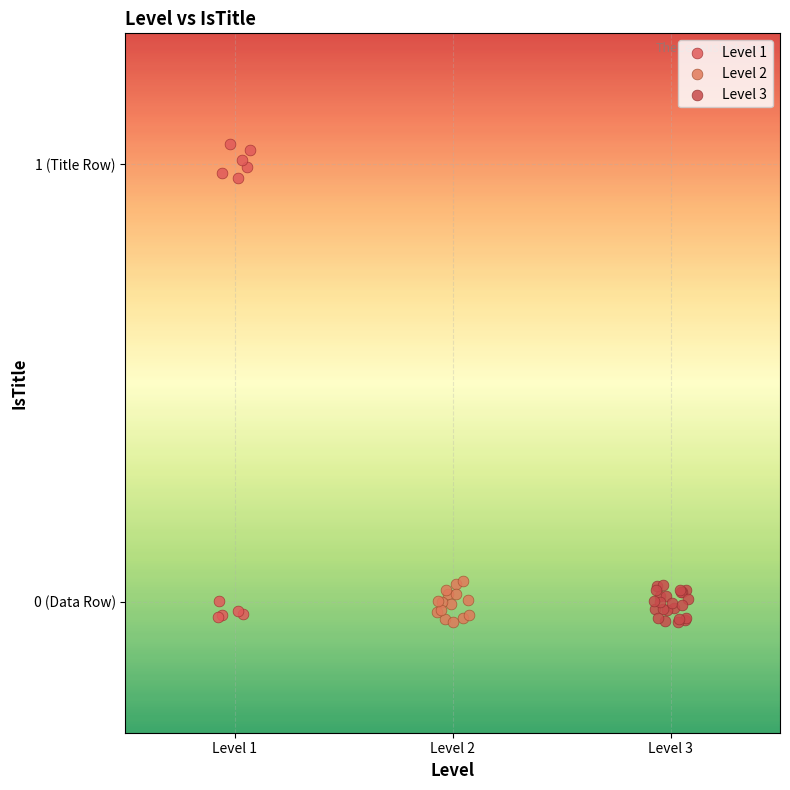

What are all the series names shown in the legend?

Level 1, Level 2, Level 3